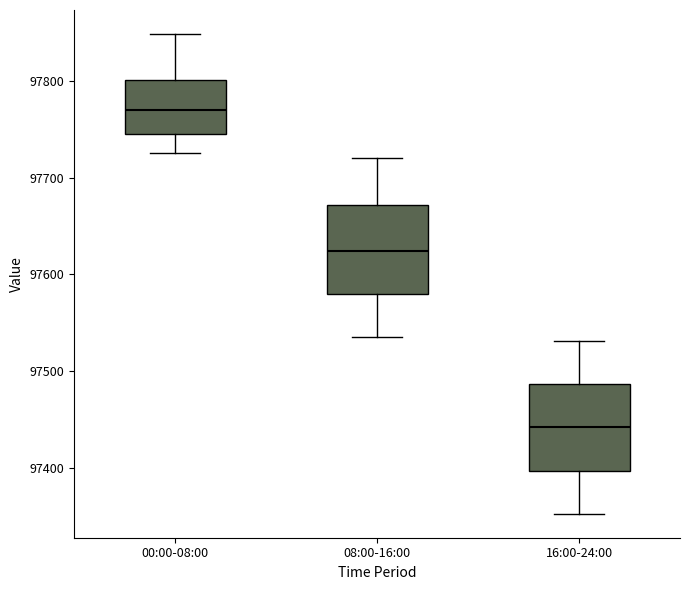

Which box's median line is the highest?

00:00-08:00